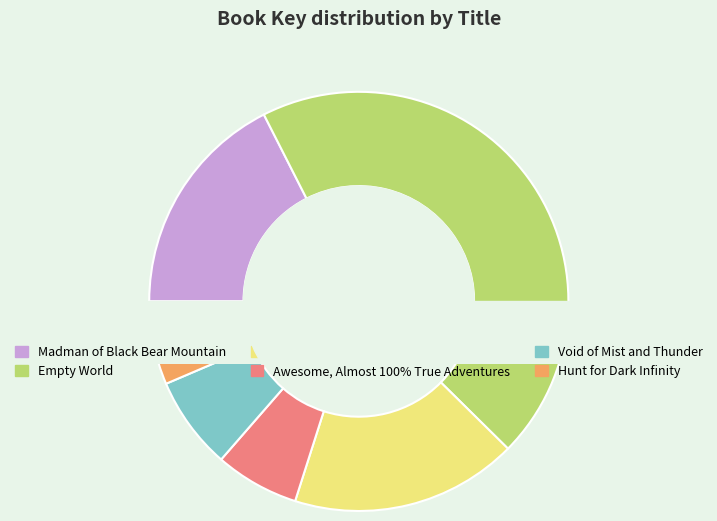

To the nearest percent, what is the combined percentage of Shadows at Predator Reef and Awesome, Almost 100% True Adventures?

24%